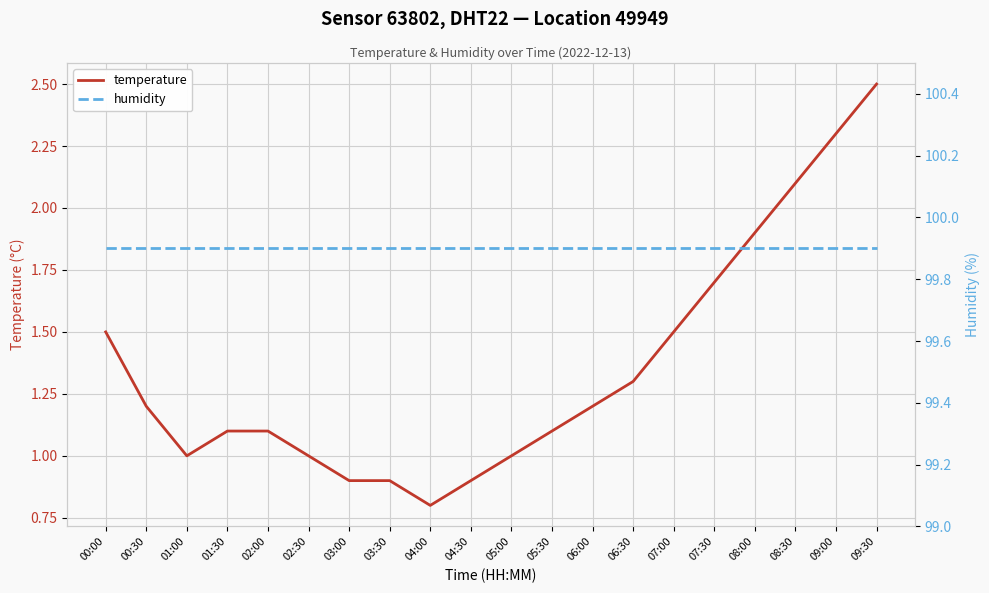

True or false: temperature and humidity cross at least once.

False